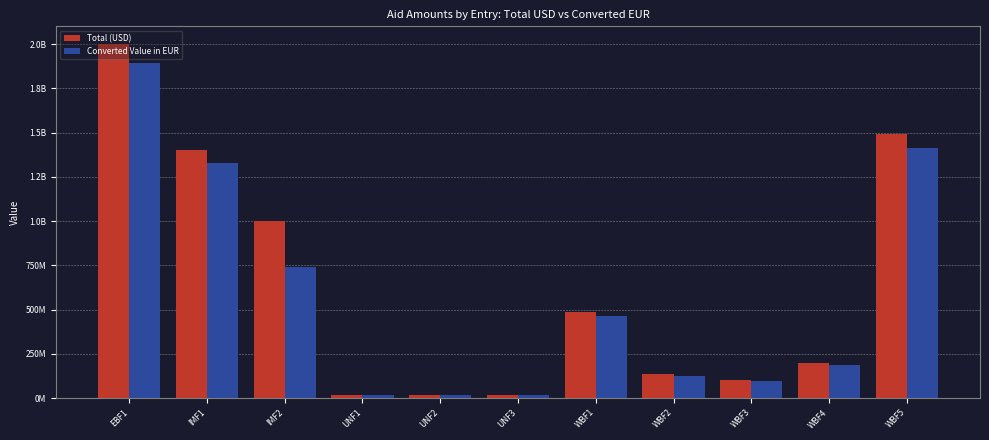

Are the bars horizontal?

No